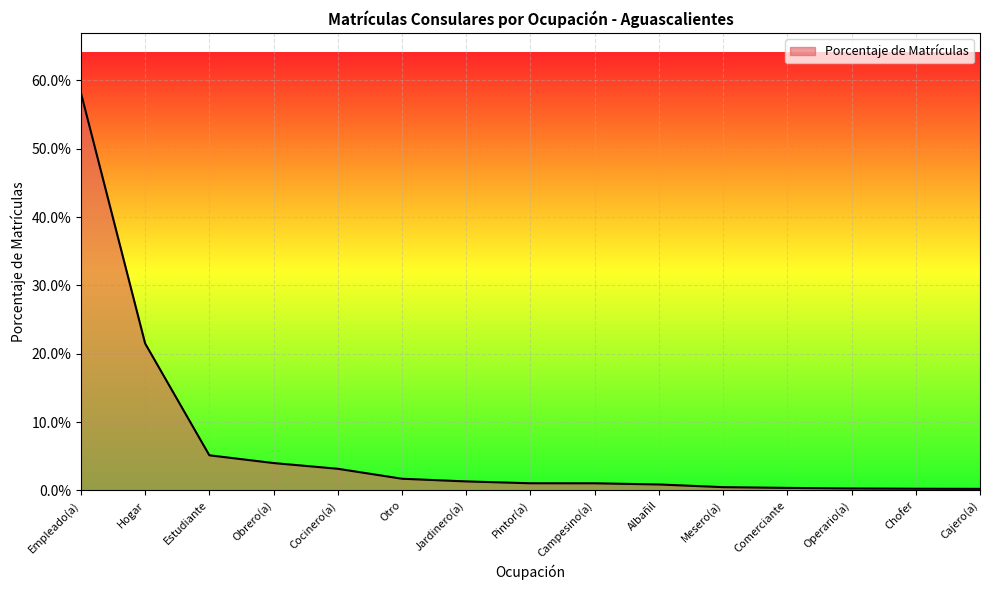

What is the greatest value displayed?

0.6